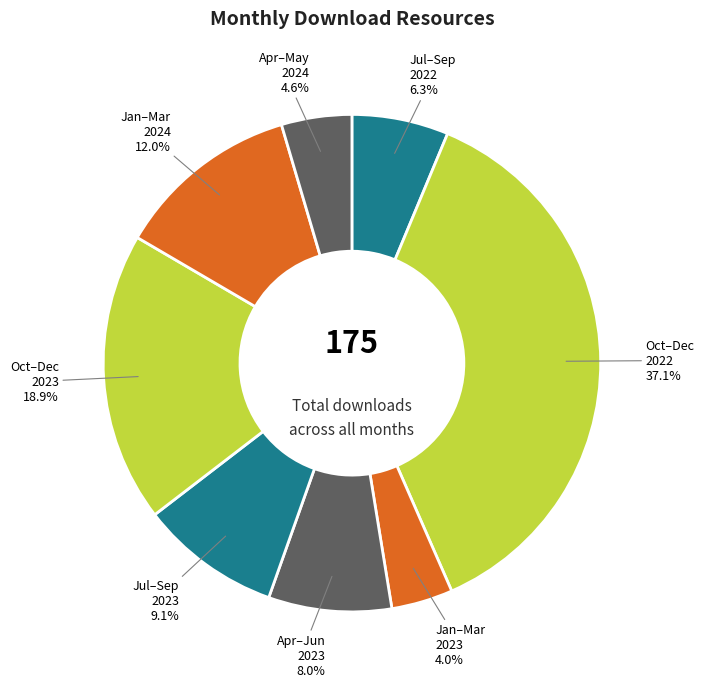

What is the largest slice in the pie chart?

2022-10